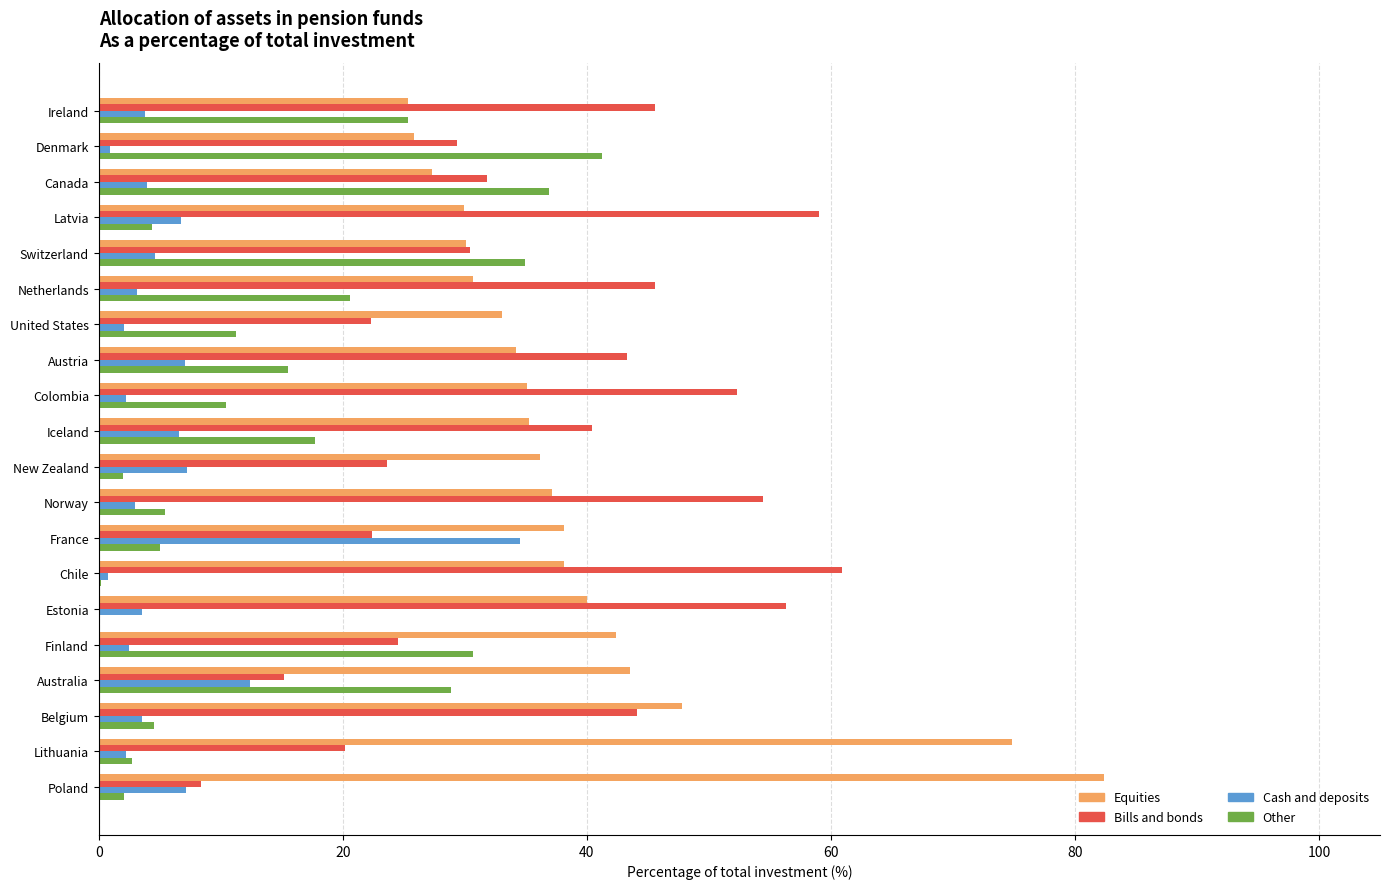

Is the value of Other at Iceland greater than the value of Cash and deposits at Ireland?

Yes